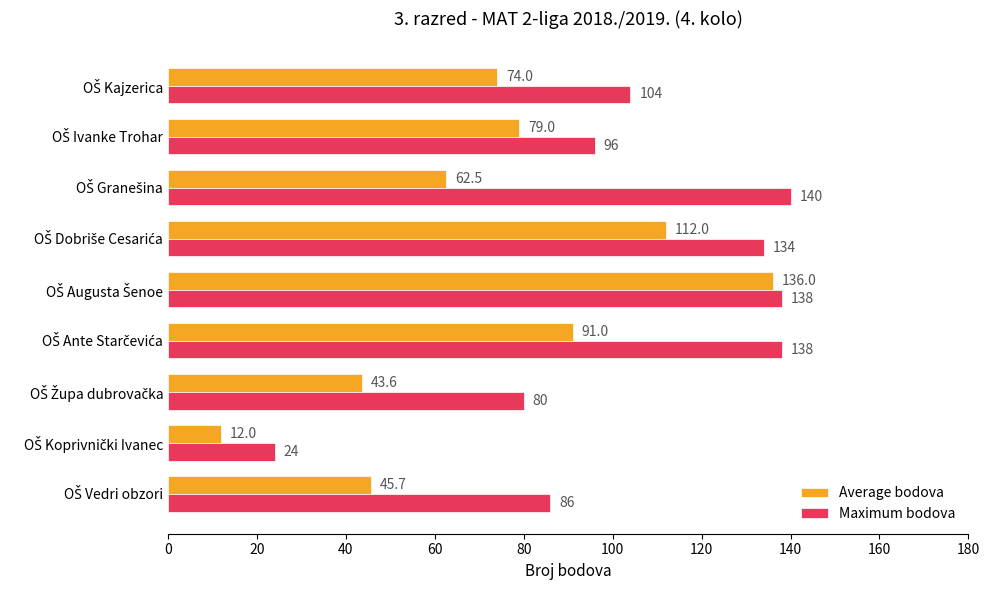

Rank the series by their maximum value, from lowest to highest.

Average bodova, Maximum bodova